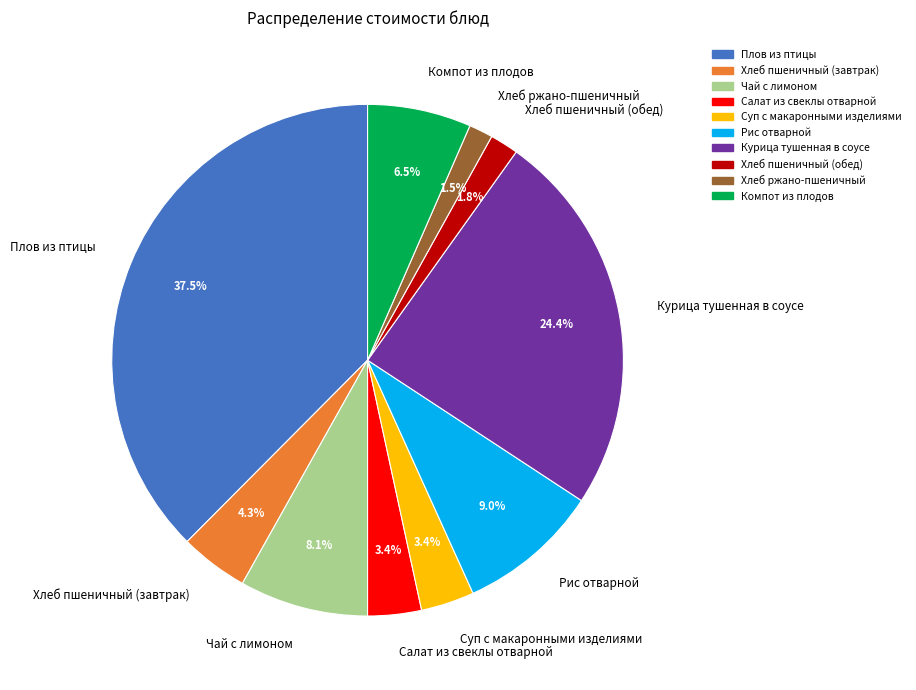

Which slice is the largest?

Плов из птицы